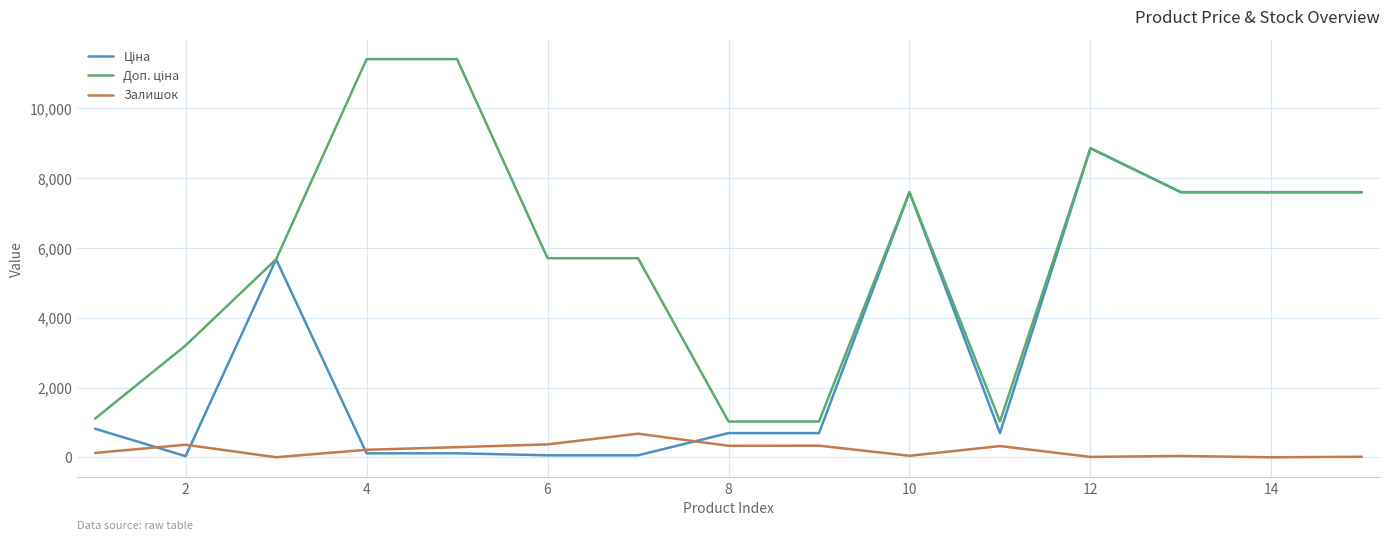

What is the maximum value shown in the chart?

11410.0